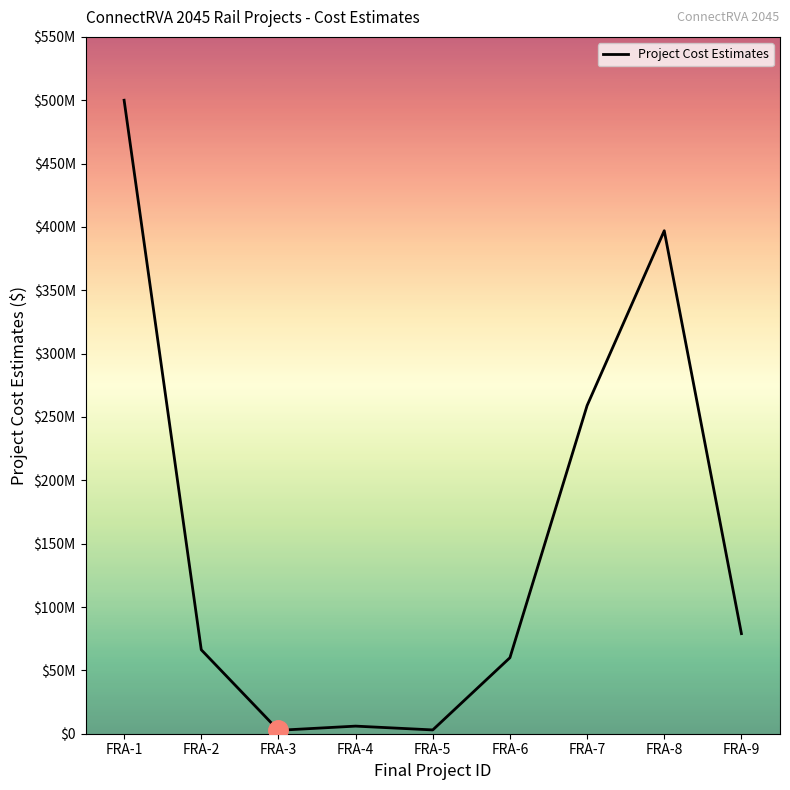

Where is the first local maximum?

FRA-4